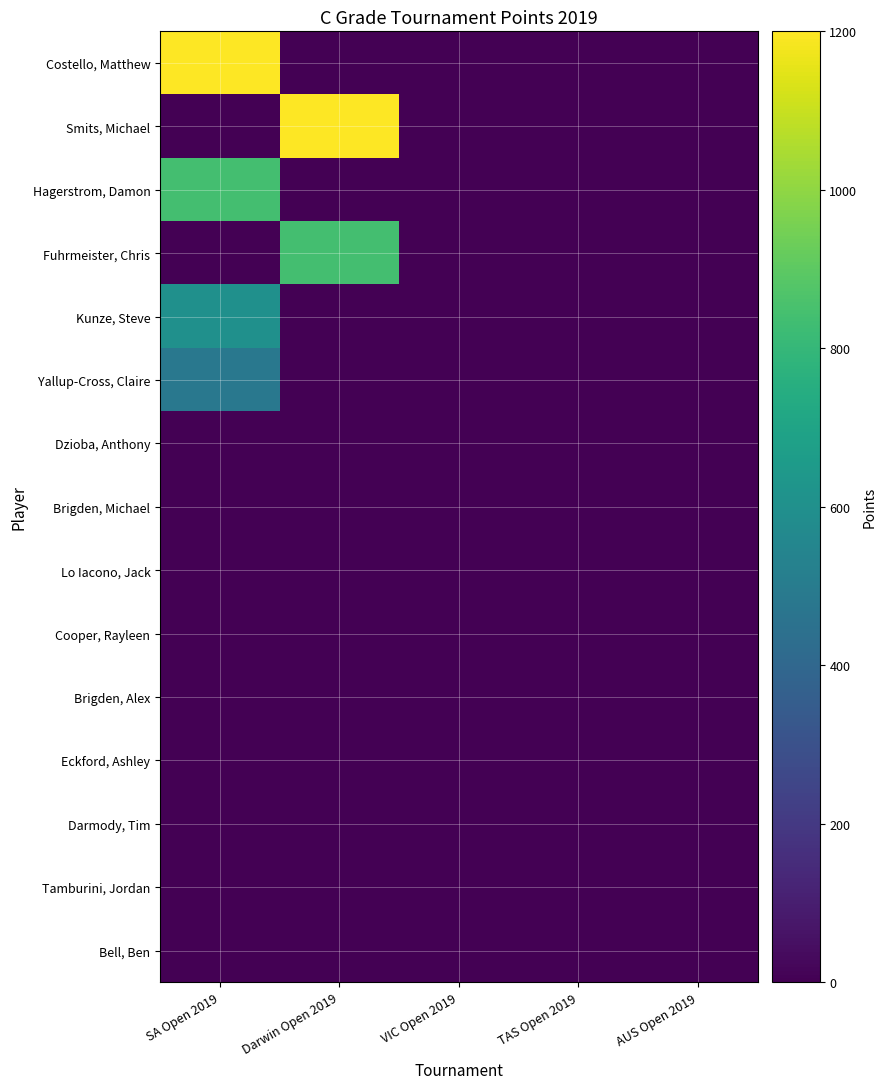

At how many categories does at least one series exceed 1039?

2